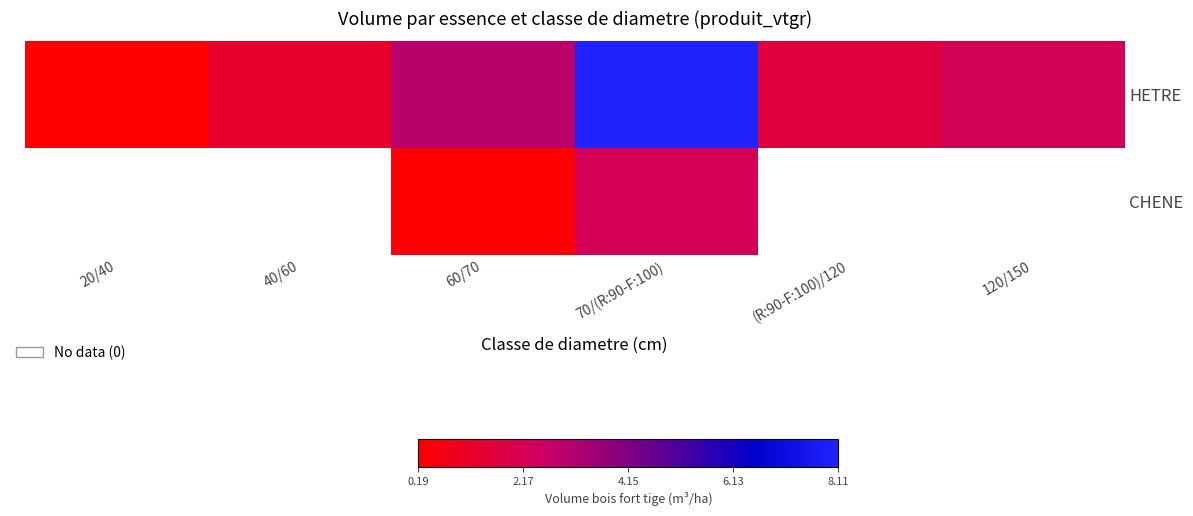

At how many categories does at least one series exceed 2?

3